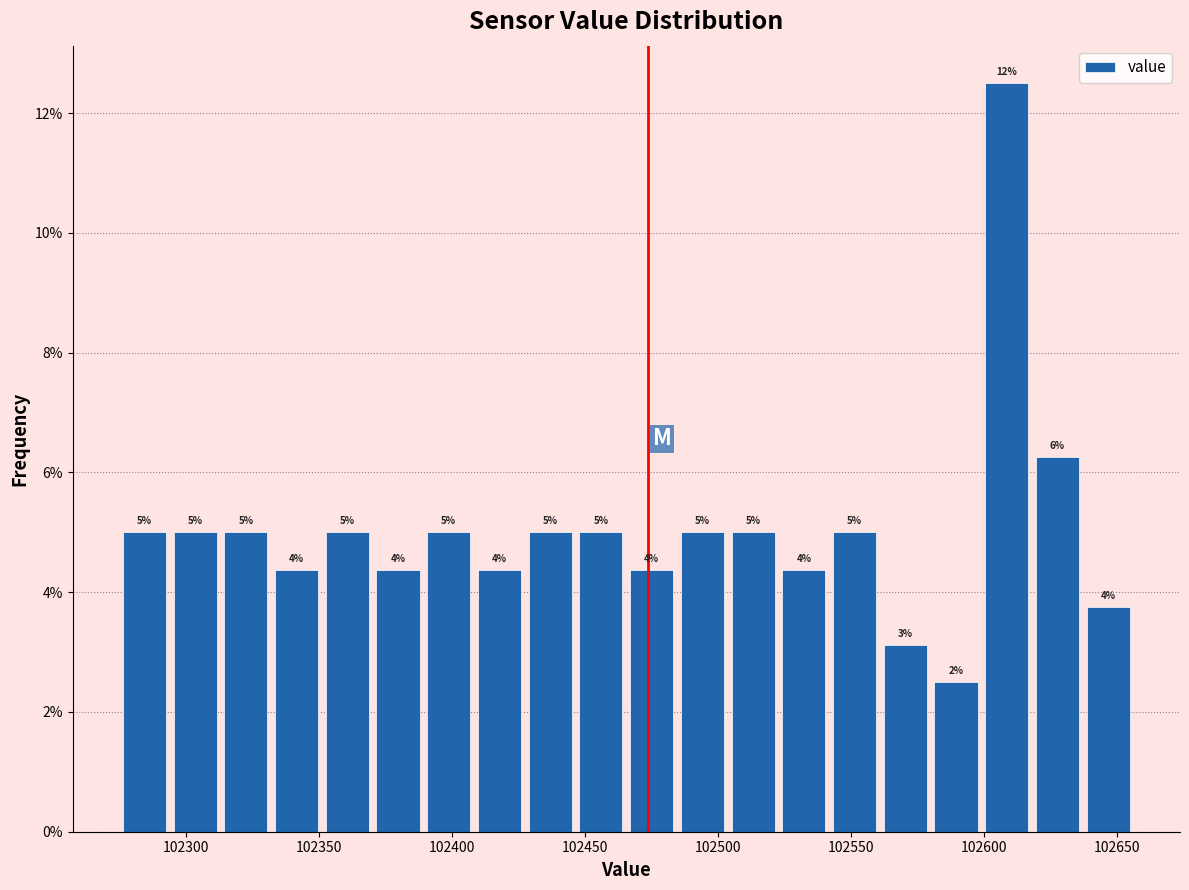

Read against the x-axis, roughly where is the centre of the tallest bar?

102610